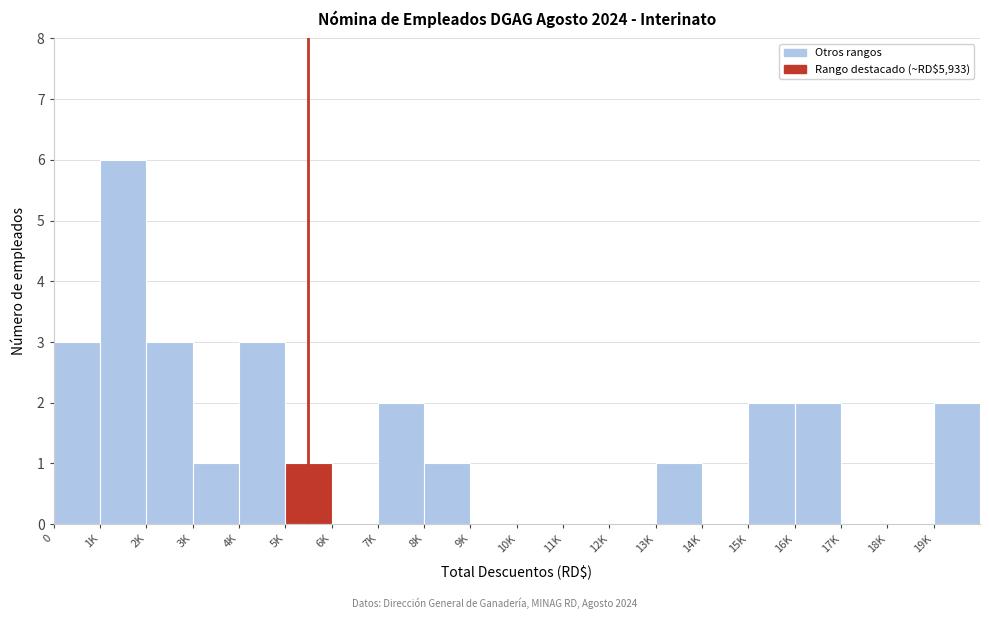

Reading right to left, list all the values displayed in this chart.

19K=2	18K=0	17K=0	16K=2	15K=2	14K=0	13K=1	12K=0	11K=0	10K=0	9K=0	8K=1	7K=2	6K=0	5K=1	4K=3	3K=1	2K=3	1K=6	0=3